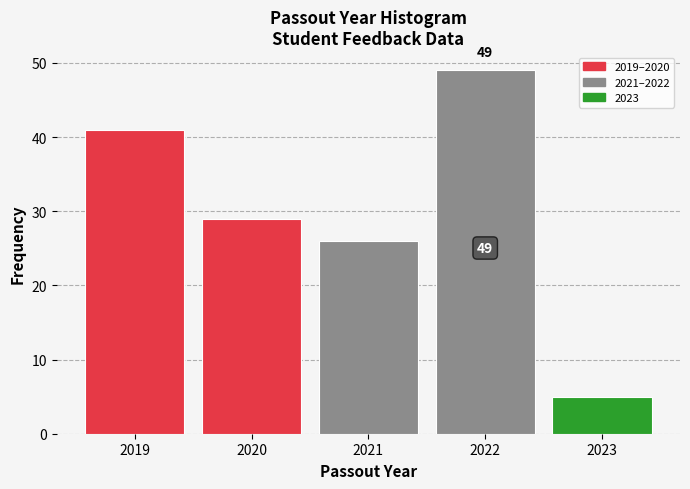

Which range on the x-axis has the tallest bar?

2021.5 to 2022.5